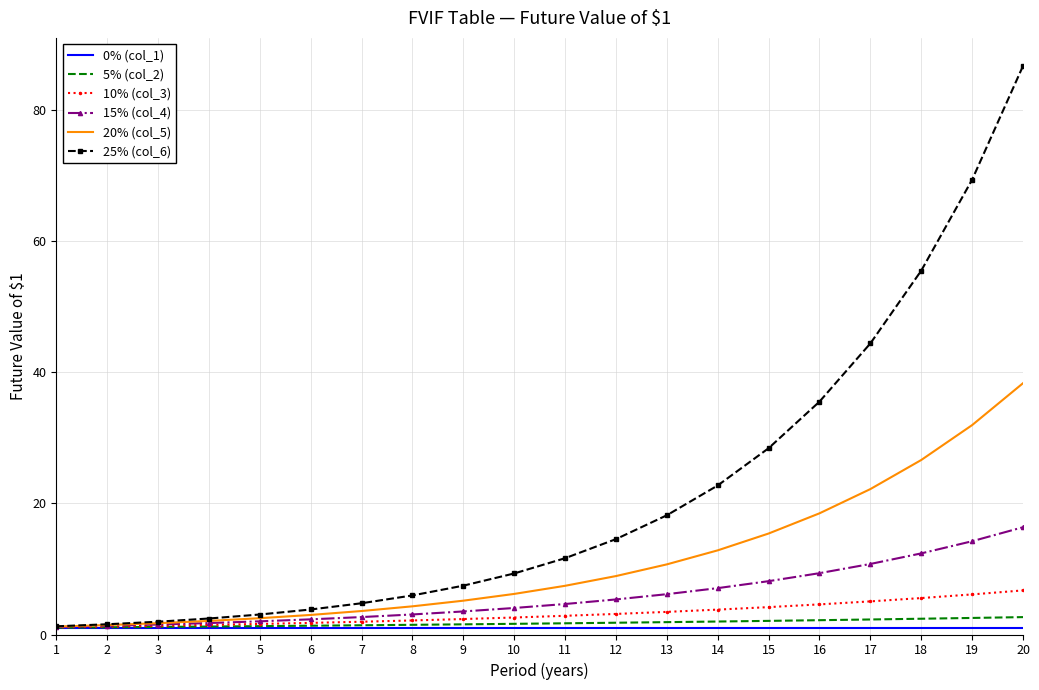

At which category is the sum across all series the highest?

20